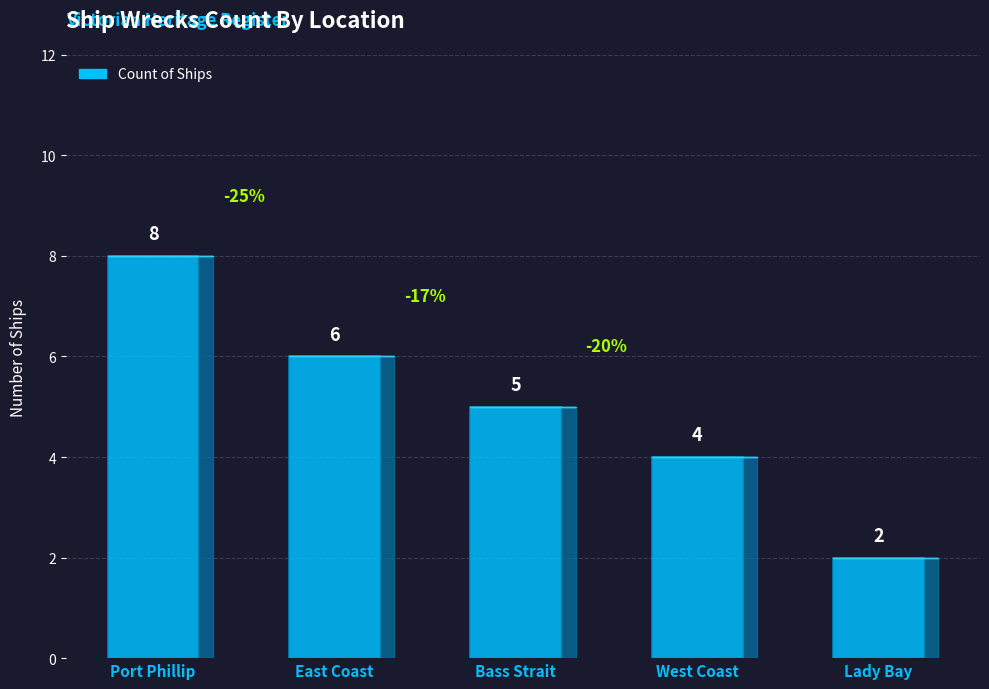

Which has a higher value, Lady Bay or West Coast?

West Coast